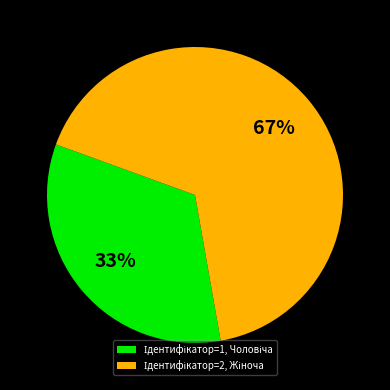

To the nearest percent, what is the average slice percentage?

50%